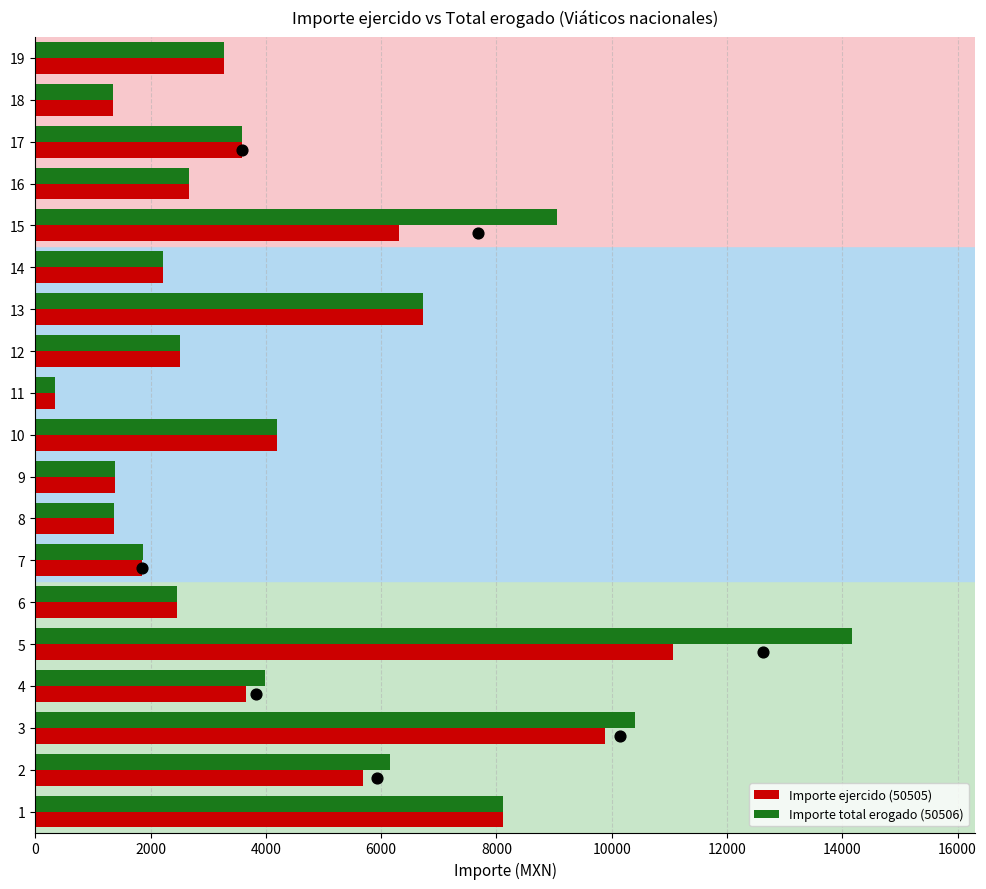

Which series has the largest total across all categories?

Importe total erogado (50506)